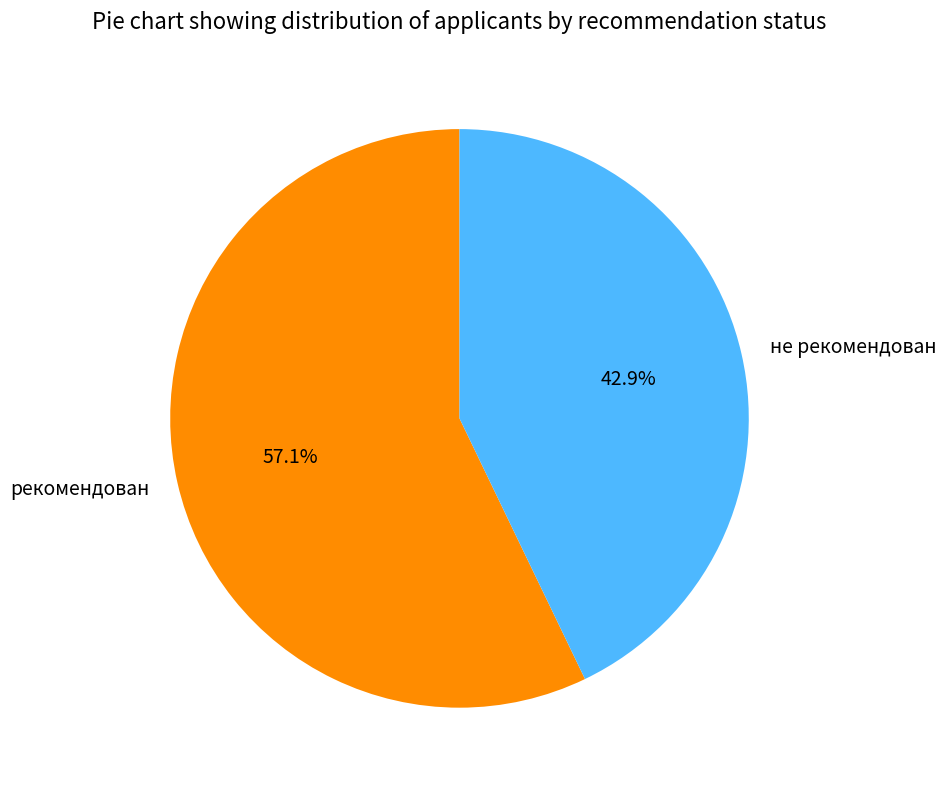

How many segments does this pie chart have?

2